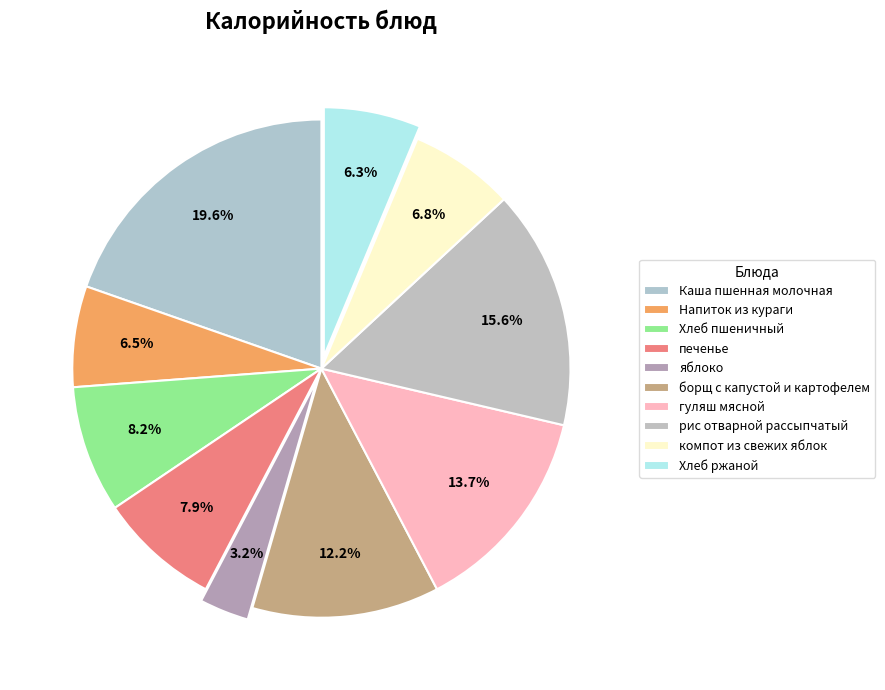

Is it true that Напиток из кураги is 7% of the pie?

True